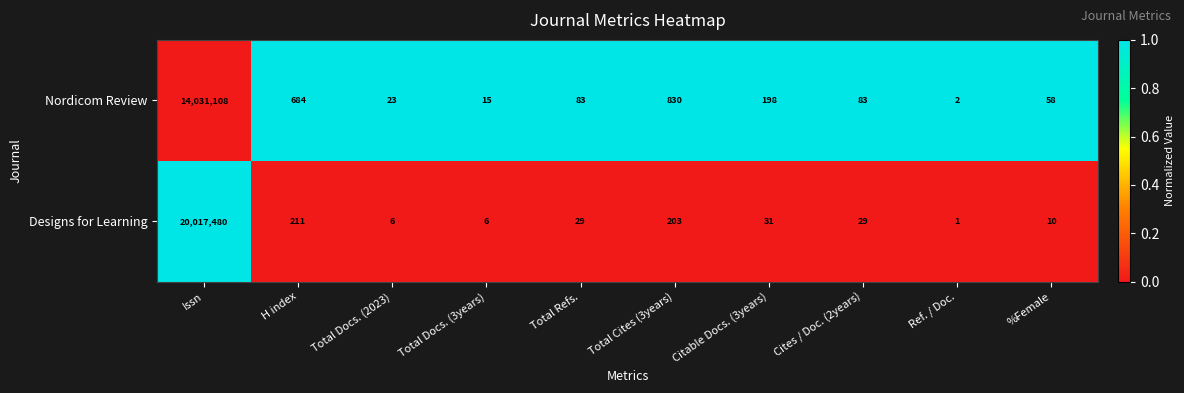

Reading left to right, extract all data points from this chart.

Nordicom Review: Issn=14031108	H index=684	Total Docs. (2023)=23	Total Docs. (3years)=15	Total Refs.=83	Total Cites (3years)=830	Citable Docs. (3years)=198	Cites / Doc. (2years)=83	Ref. / Doc.=2	%Female=58
Designs for Learning: Issn=20017480	H index=211	Total Docs. (2023)=6	Total Docs. (3years)=6	Total Refs.=29	Total Cites (3years)=203	Citable Docs. (3years)=31	Cites / Doc. (2years)=29	Ref. / Doc.=1	%Female=10